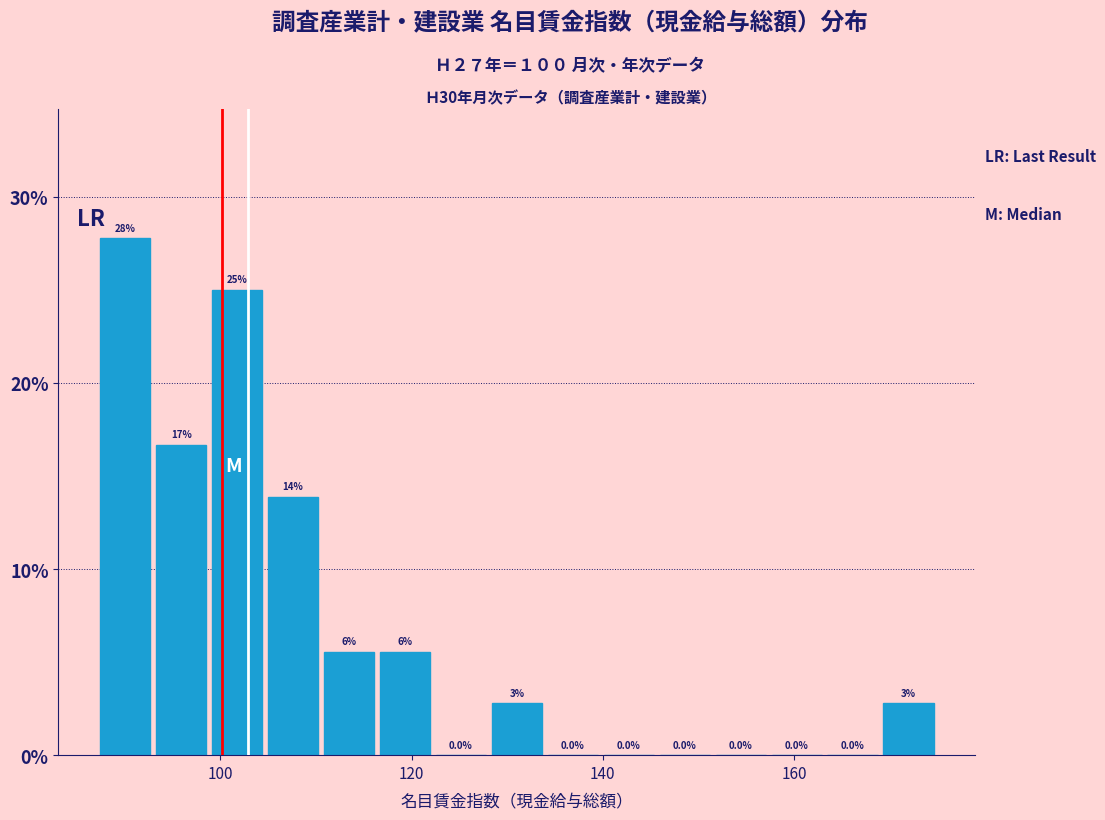

Read against the x-axis, roughly where is the centre of the tallest bar?

90